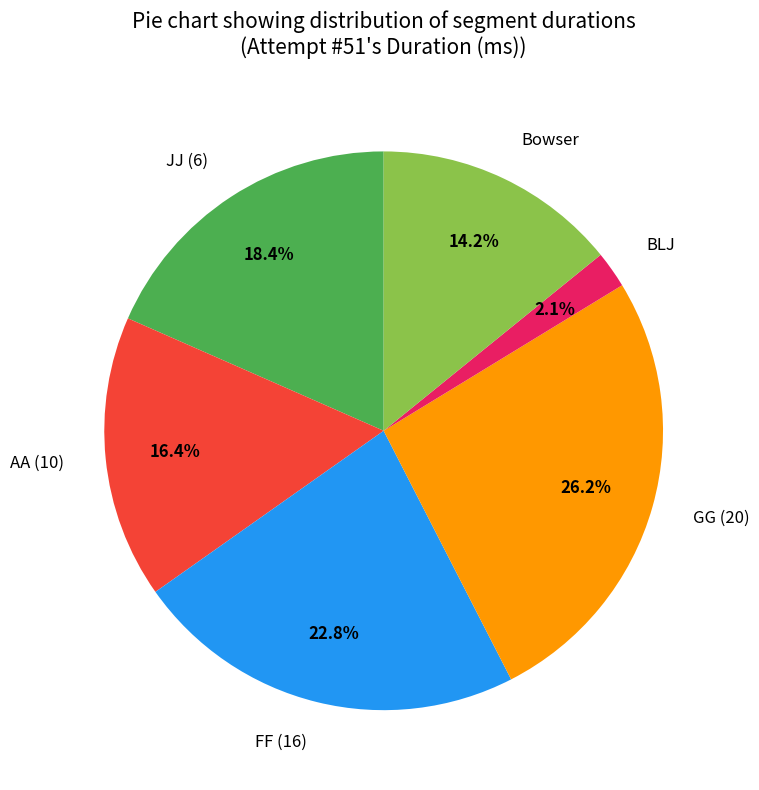

Rank the categories by value from lowest to highest.

BLJ, Bowser, AA (10), JJ (6), FF (16), GG (20)